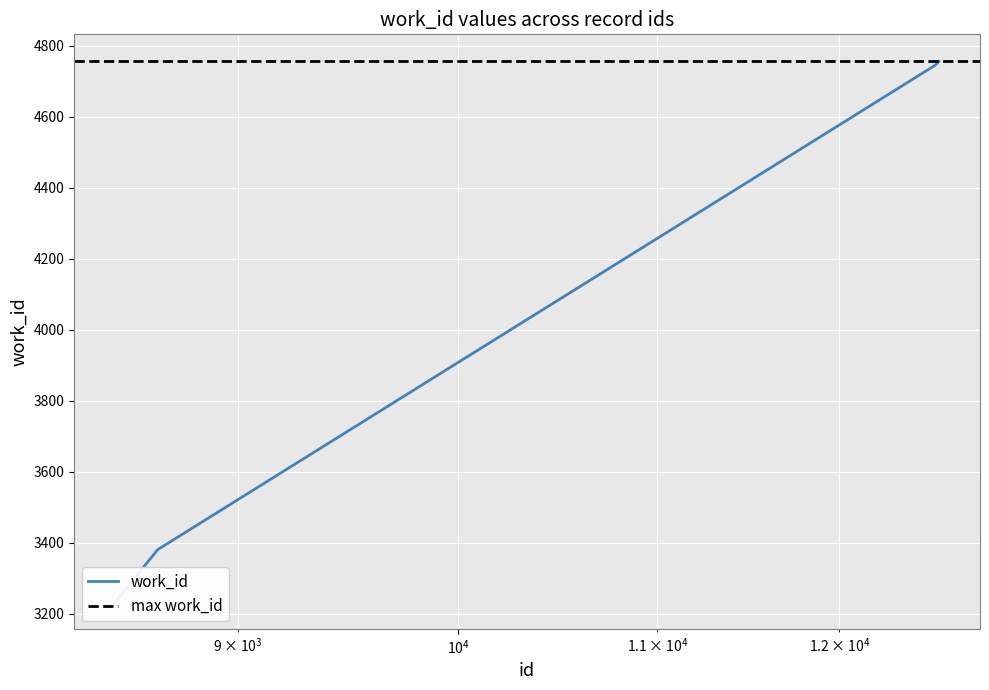

Rank the categories by value from highest to lowest.

12586, 12585, 12557, 12559, 8660, 8486